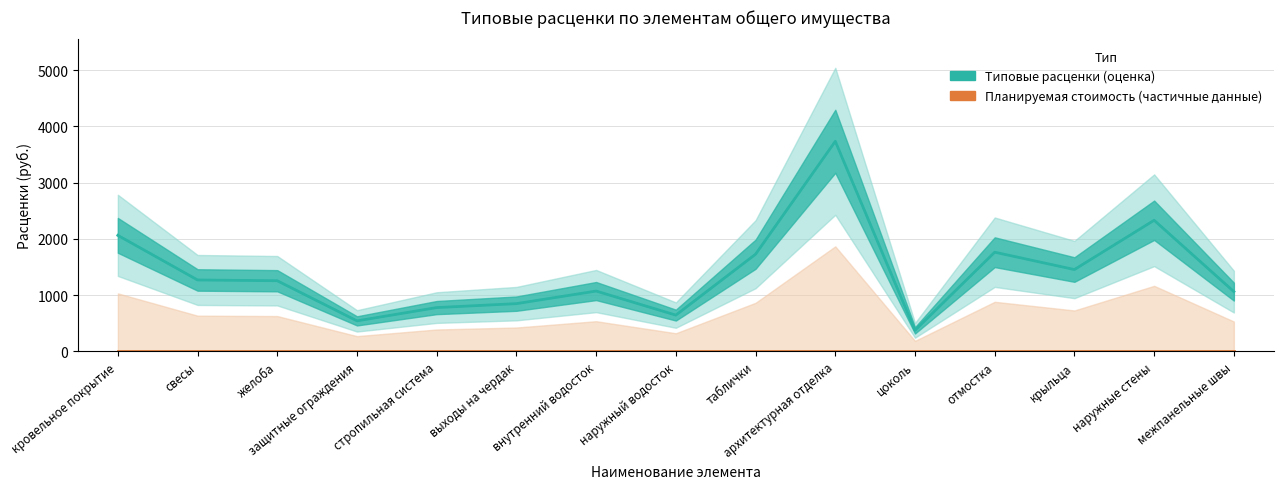

At which label is Типовые расценки (основная оценка) closest to 2054?

кровельное покрытие